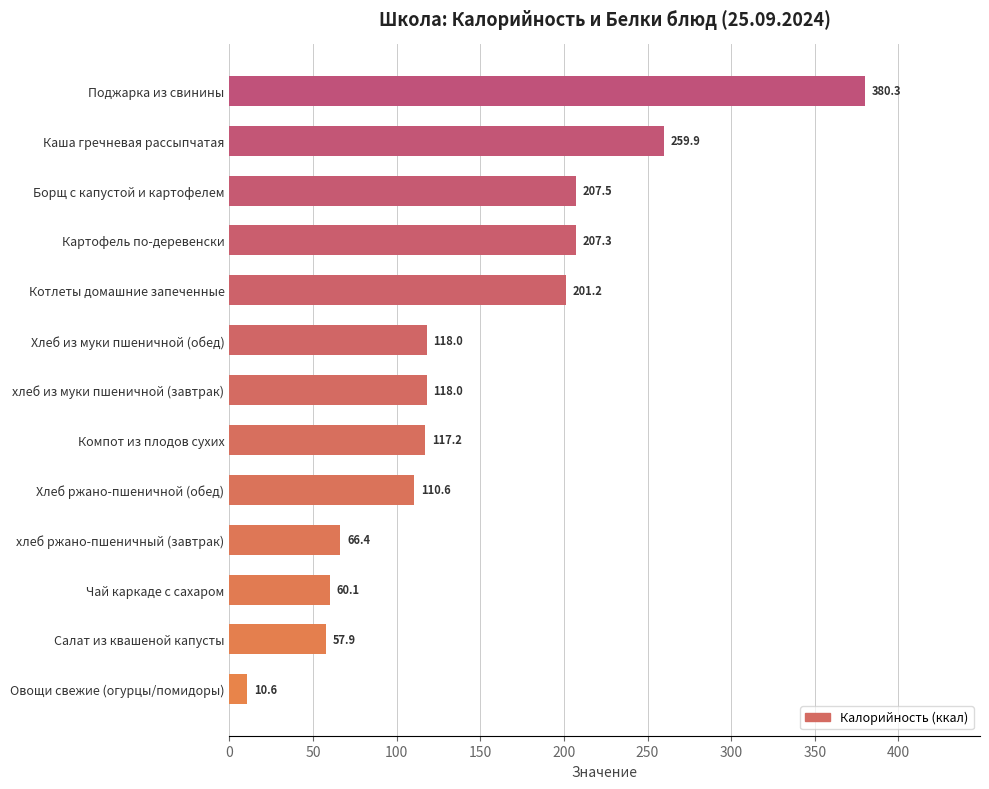

True or false: the data shows 40.6 at хлеб ржано-пшеничный (завтрак).

False